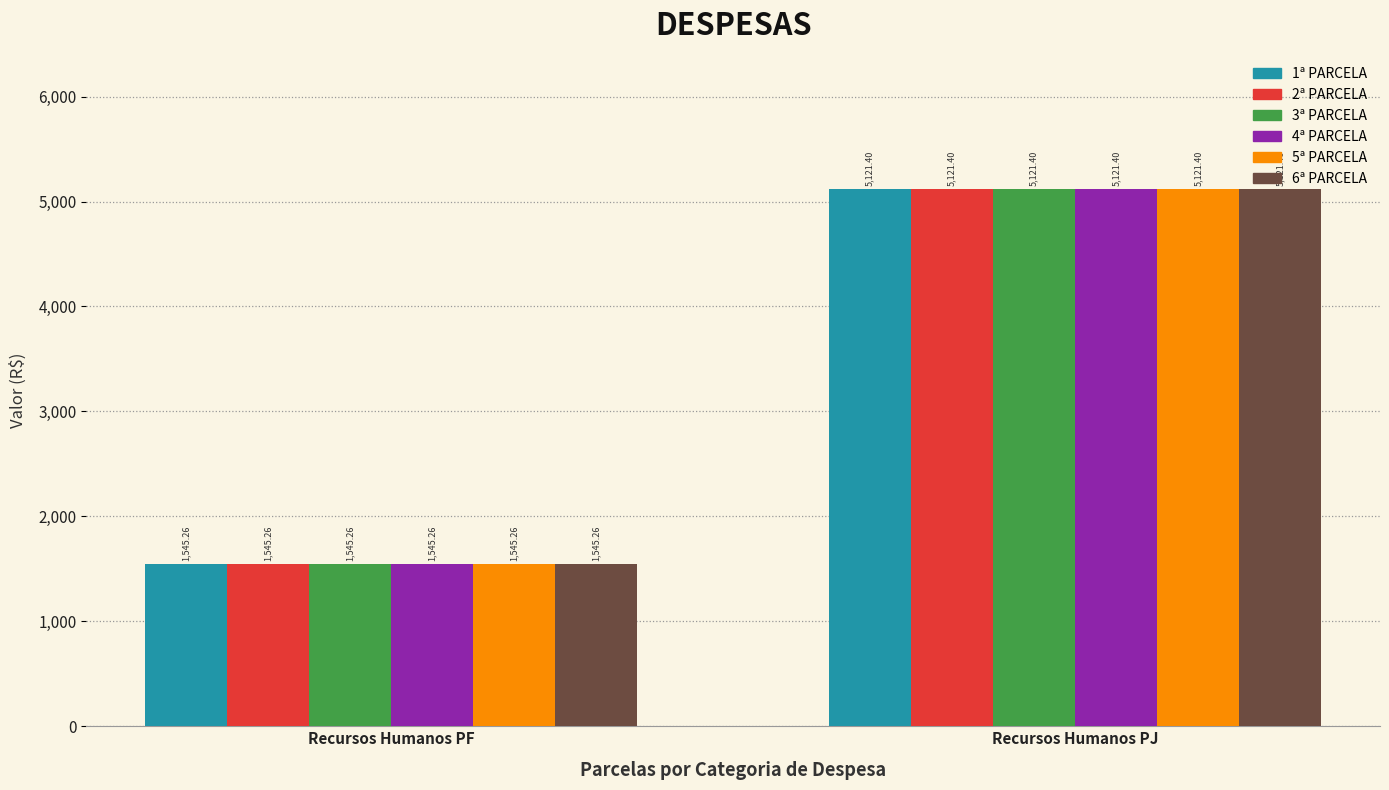

Reading left to right, extract all data points from this chart.

1ª PARCELA: 1545.3	5121.4
2ª PARCELA: 1545.3	5121.4
3ª PARCELA: 1545.3	5121.4
4ª PARCELA: 1545.3	5121.4
5ª PARCELA: 1545.3	5121.4
6ª PARCELA: 1545.3	5121.4